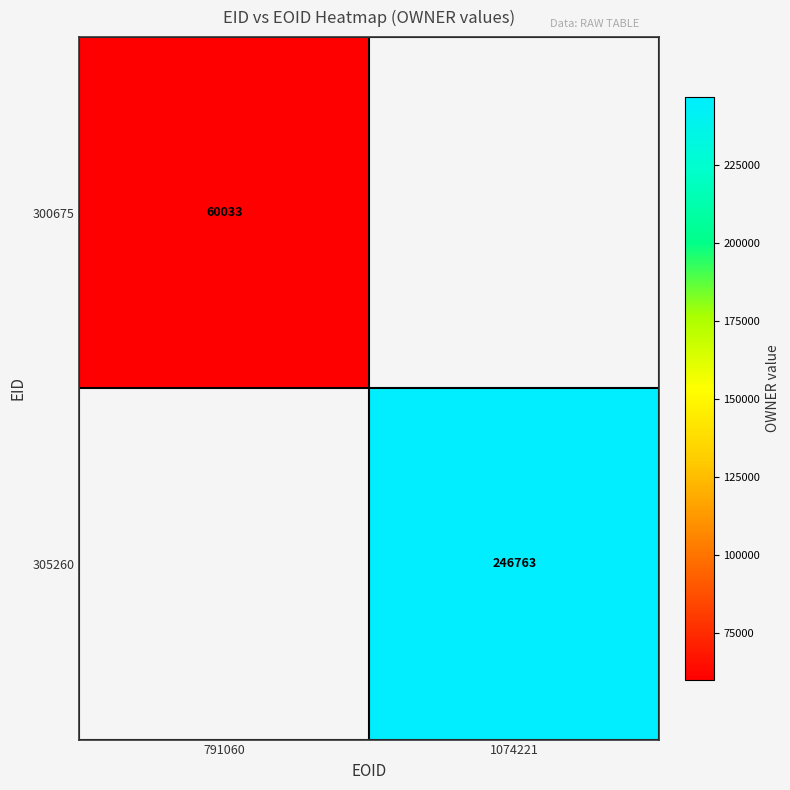

True or false: 300675 has a value of 60033 at 791060.

True